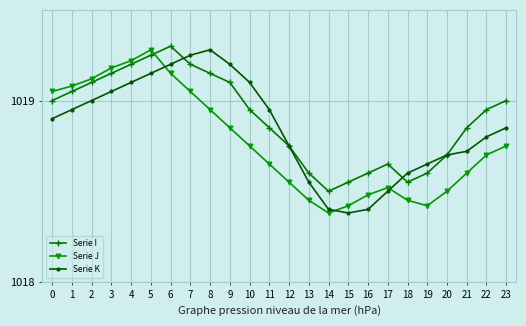

True or false: Serie K and Serie J cross at least once.

True